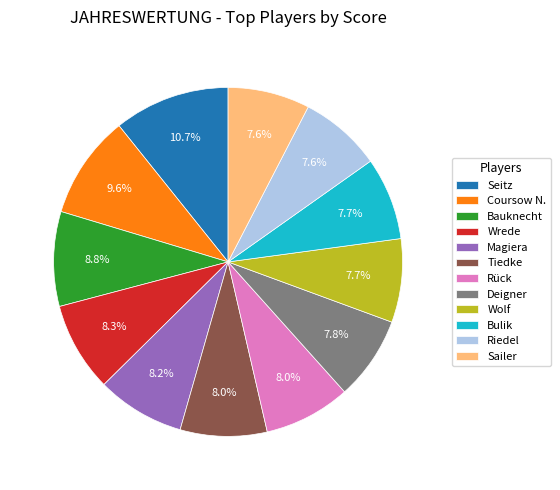

Is the sum of Rück and Seitz greater than half?

No